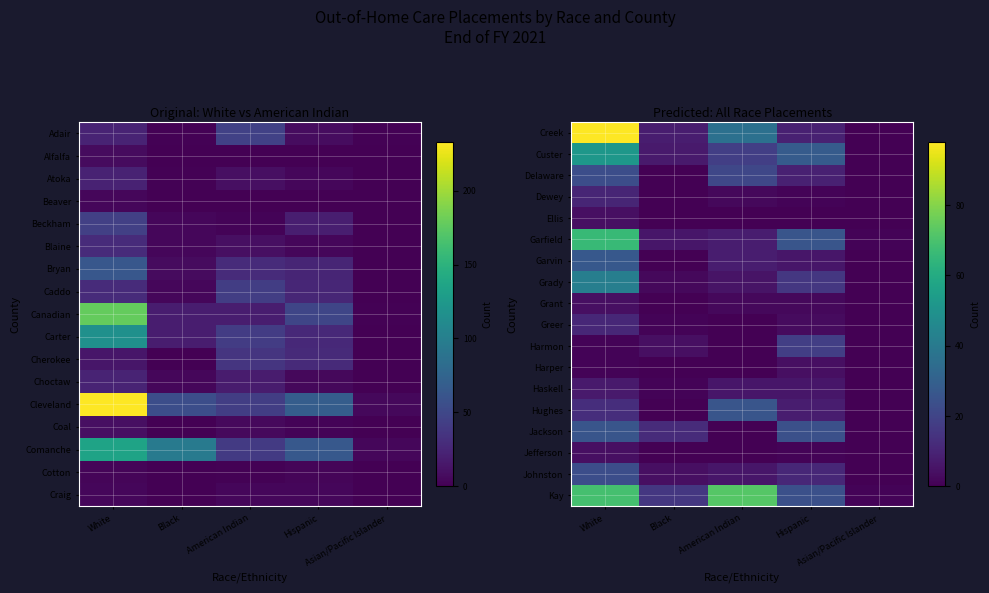

At how many categories does at least one series exceed 53?

2